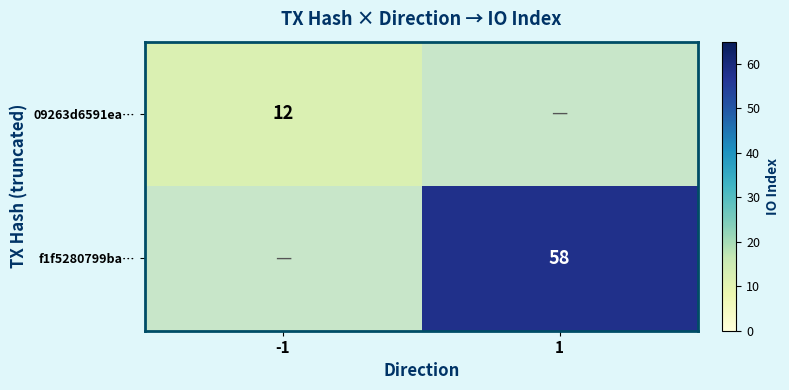

True or false: f1f5280799ba… has a value of 58 at 1.

True